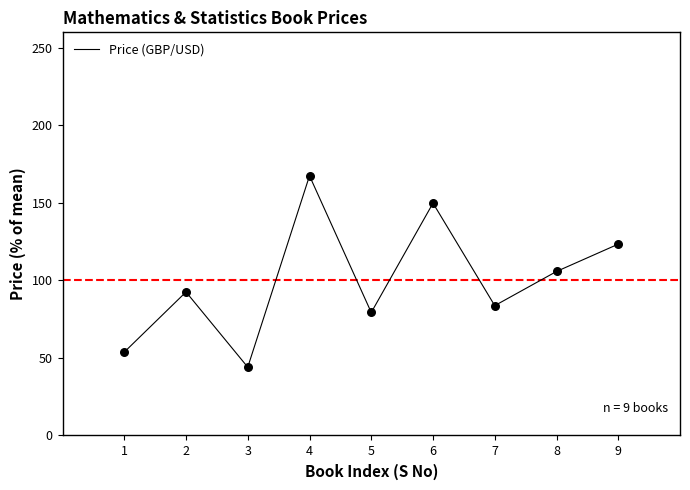

Which has a higher value, 5 or 7?

7